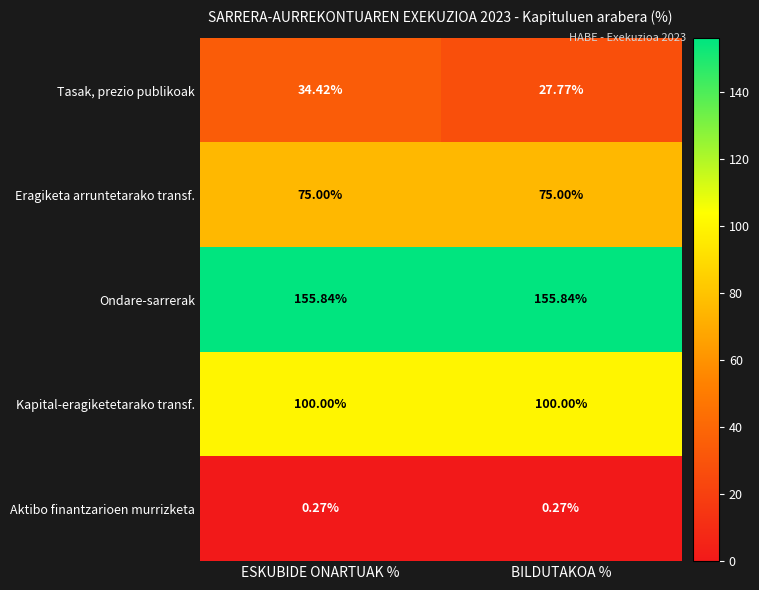

At ESKUBIDE ONARTUAK %, list the series in order from largest to smallest.

Ondare-sarrerak, Kapital-eragiketetarako transf., Eragiketa arruntetarako transf., Tasak, prezio publikoak, Aktibo finantzarioen murrizketa